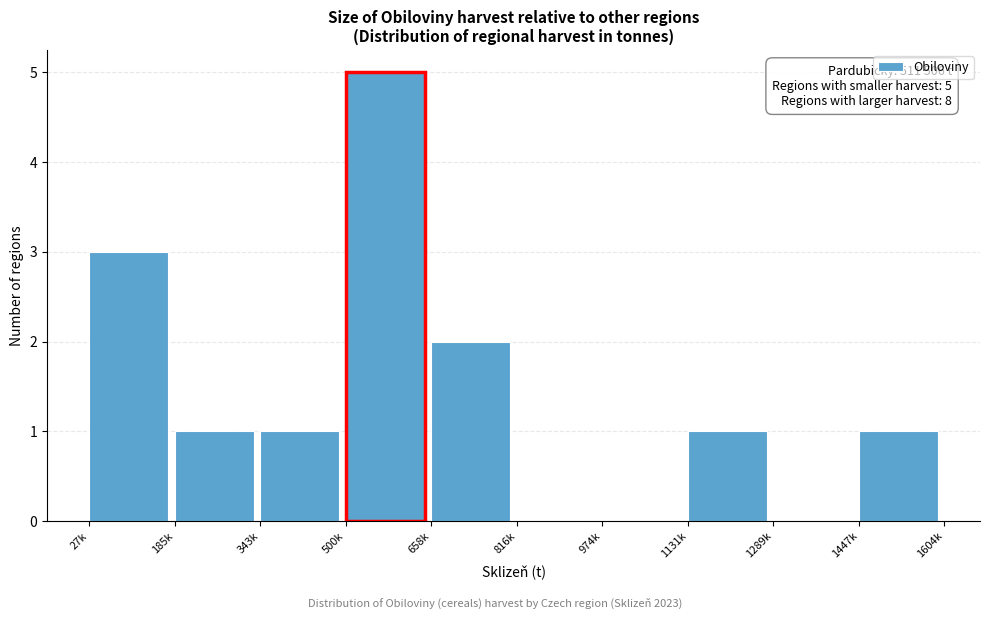

Reading left to right, list all the values displayed in this chart.

27k=3	185k=1	343k=1	500k=5	658k=2	816k=0	974k=0	1131k=1	1289k=0	1447k=1